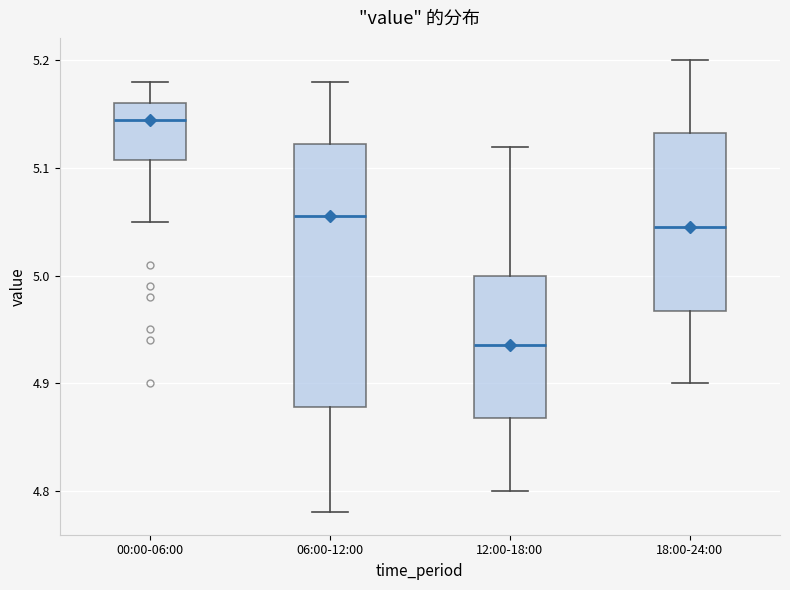

Reading left to right, read every box against the y-axis: the position of its median line, the range the box covers, and the ends of its whiskers. The values are not printed on the chart, so give them approximately, as read against the axis.

00:00-06:00: median 5.15, box 5.11 to 5.16, whiskers 5.05 to 5.18
06:00-12:00: median 5.06, box 4.88 to 5.12, whiskers 4.78 to 5.18
12:00-18:00: median 4.94, box 4.87 to 5.00, whiskers 4.80 to 5.12
18:00-24:00: median 5.05, box 4.97 to 5.13, whiskers 4.90 to 5.20